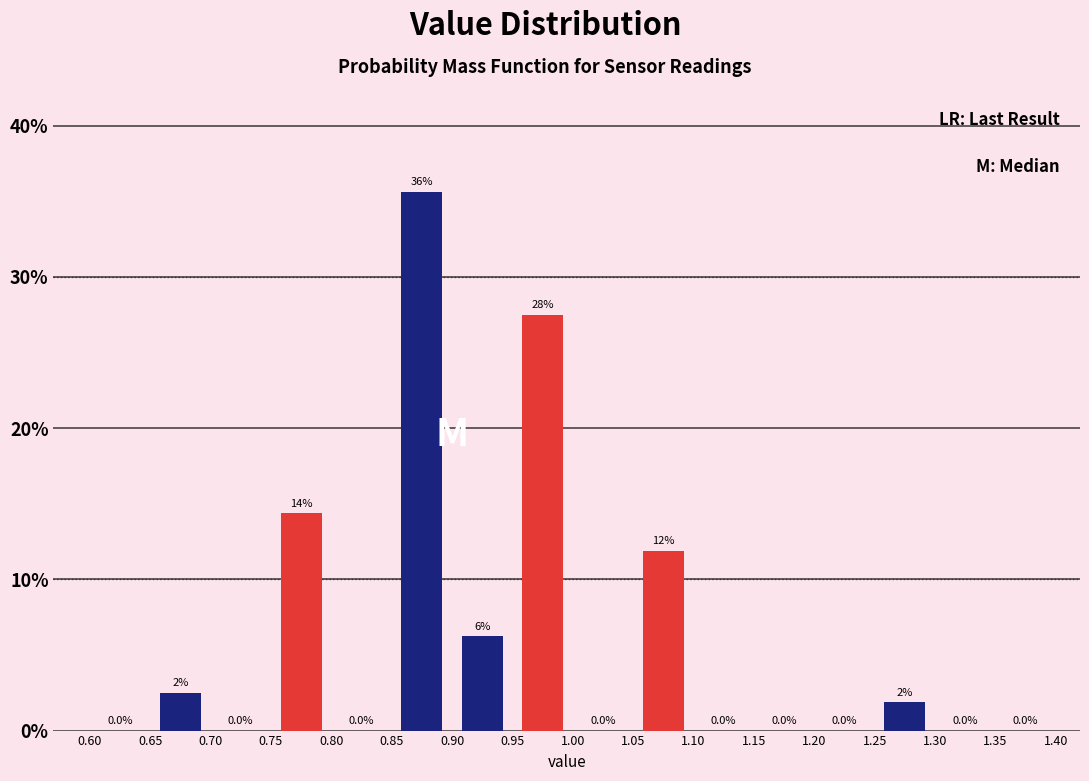

Over which range of the x-axis is the bar tallest?

0.85 to 0.90